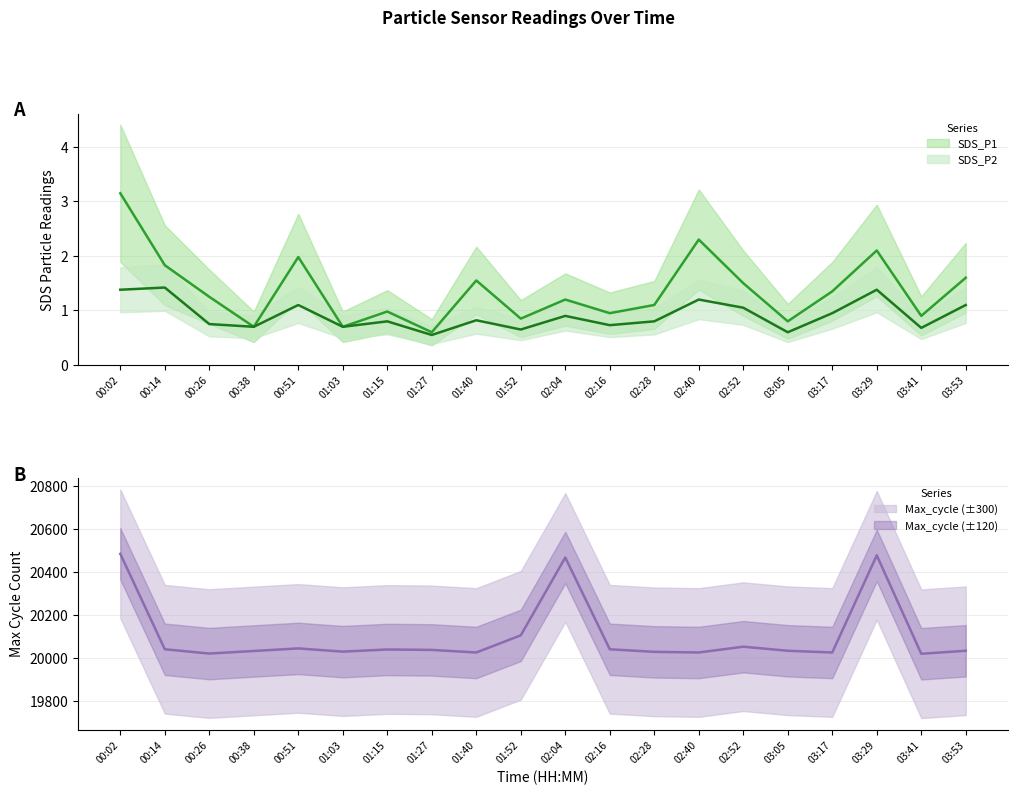

What is the approximate value of Max_cycle_scaled at 03:29?

20478.0